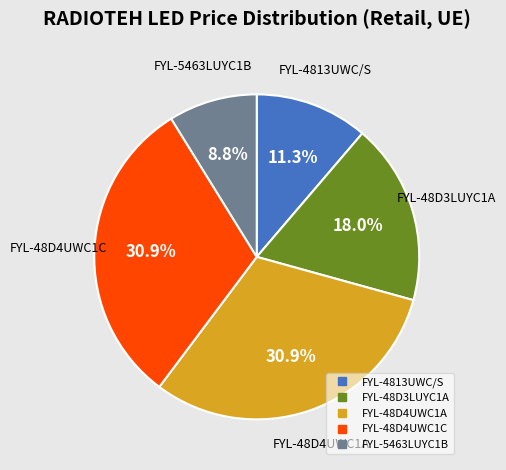

Is there a majority slice in this chart?

No